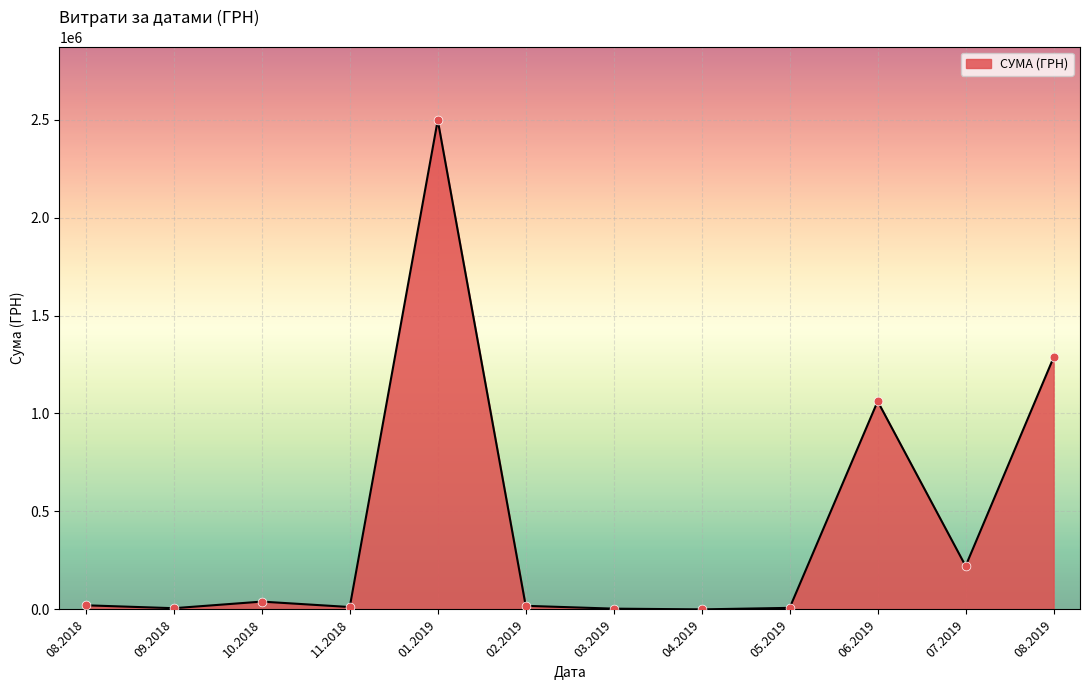

What is the maximum value shown in the chart?

2497086.9